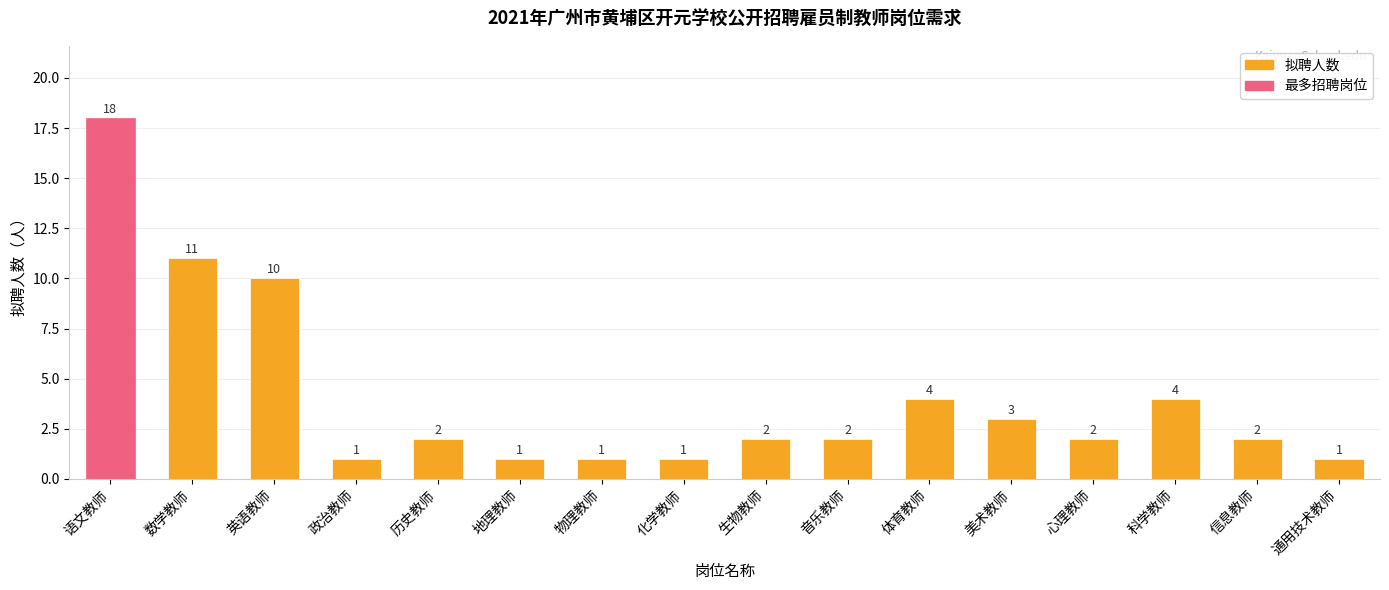

Reading left to right, transcribe all the data shown in this chart.

18	11	10	1	2	1	1	1	2	2	4	3	2	4	2	1